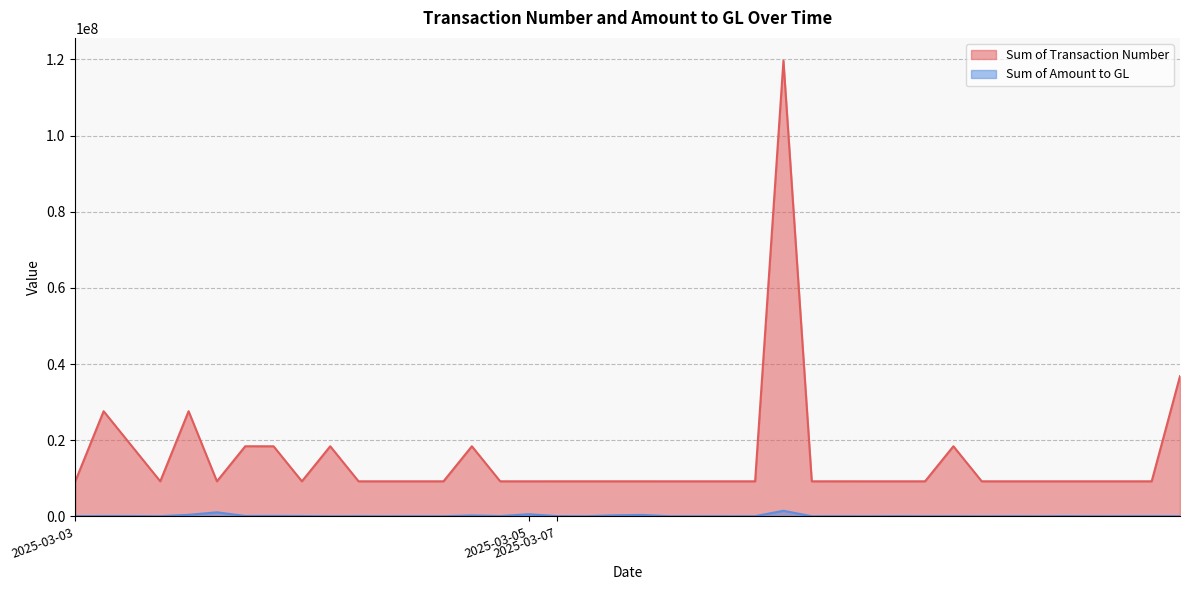

Where is Sum of Amount to GL nearest to the value 745734?

2025-03-05